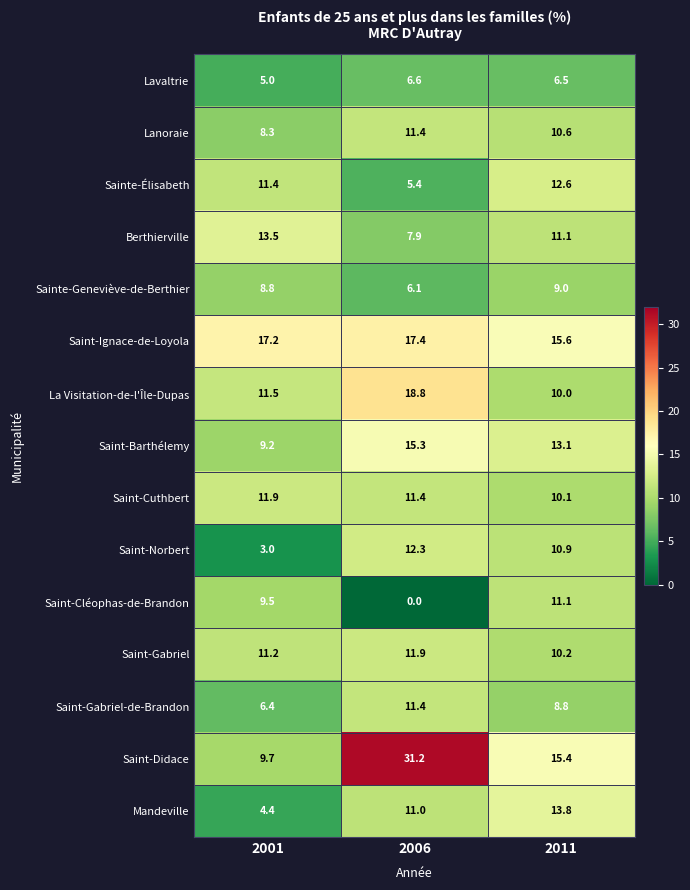

At 2001, list the series in order from largest to smallest.

Saint-Ignace-de-Loyola, Berthierville, Saint-Cuthbert, La Visitation-de-l'Île-Dupas, Sainte-Élisabeth, Saint-Gabriel, Saint-Didace, Saint-Cléophas-de-Brandon, Saint-Barthélemy, Sainte-Geneviève-de-Berthier, Lanoraie, Saint-Gabriel-de-Brandon, Lavaltrie, Mandeville, Saint-Norbert